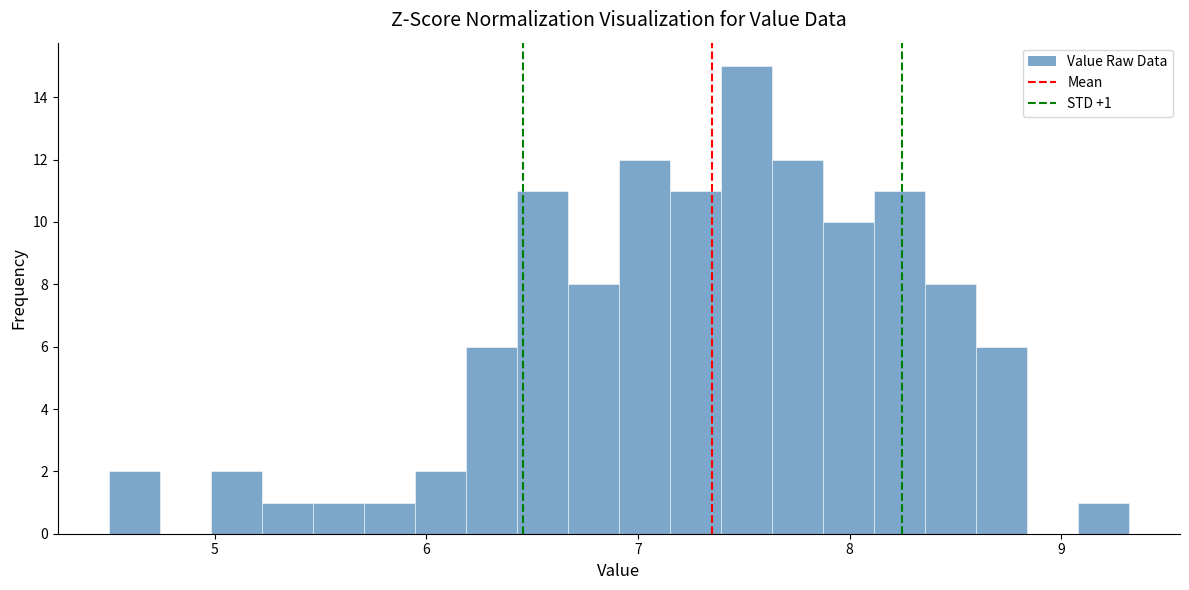

Around what value on the x-axis is the tallest bar? Give the approximate position of its centre, as read against the axis.

7.5